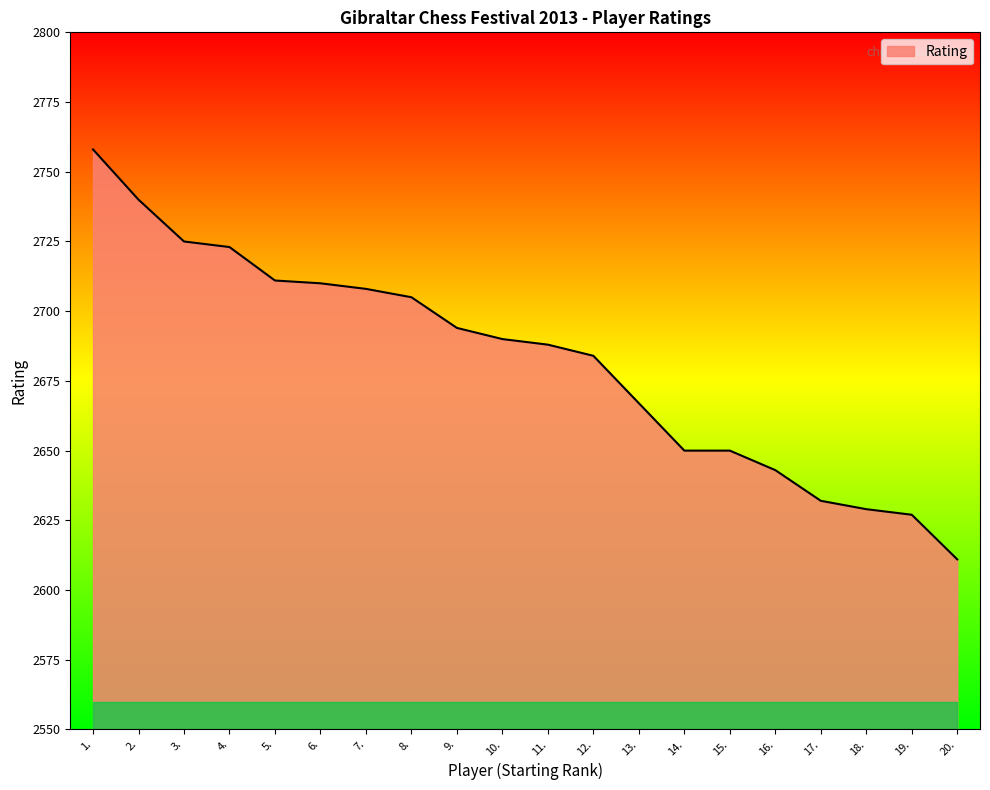

Which category has the highest value across all series?

1.